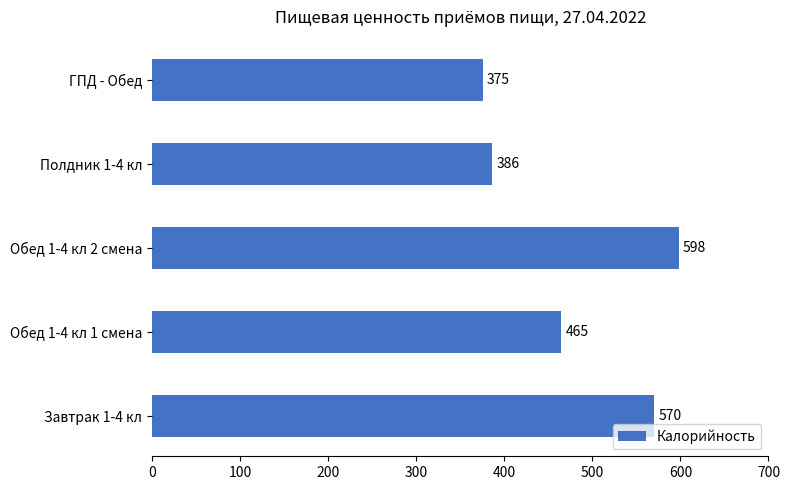

List the labels in order of value, smallest first.

ГПД - Обед, Полдник 1-4 кл, Обед 1-4 кл 1 смена, Завтрак 1-4 кл, Обед 1-4 кл 2 смена